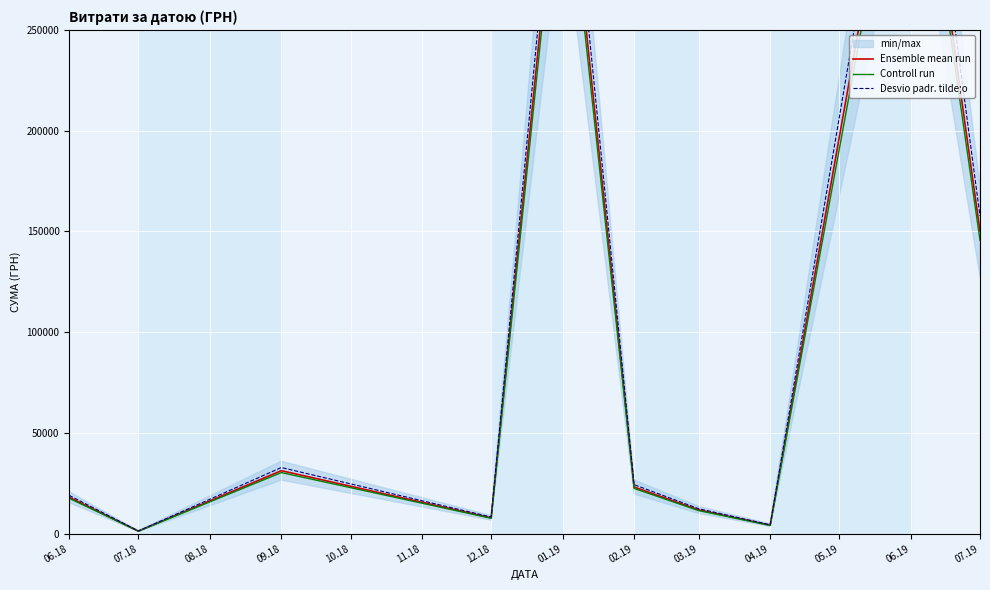

Rank the series by their average value, from lowest to highest.

Controll run, Ensemble mean run, Desvio padr. tilde;o